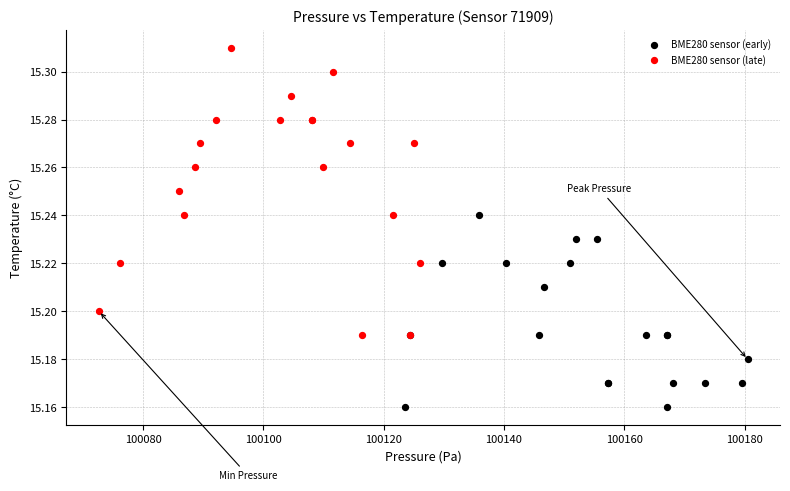

Which series has the widest spread of Y values?

BME280 sensor (late)